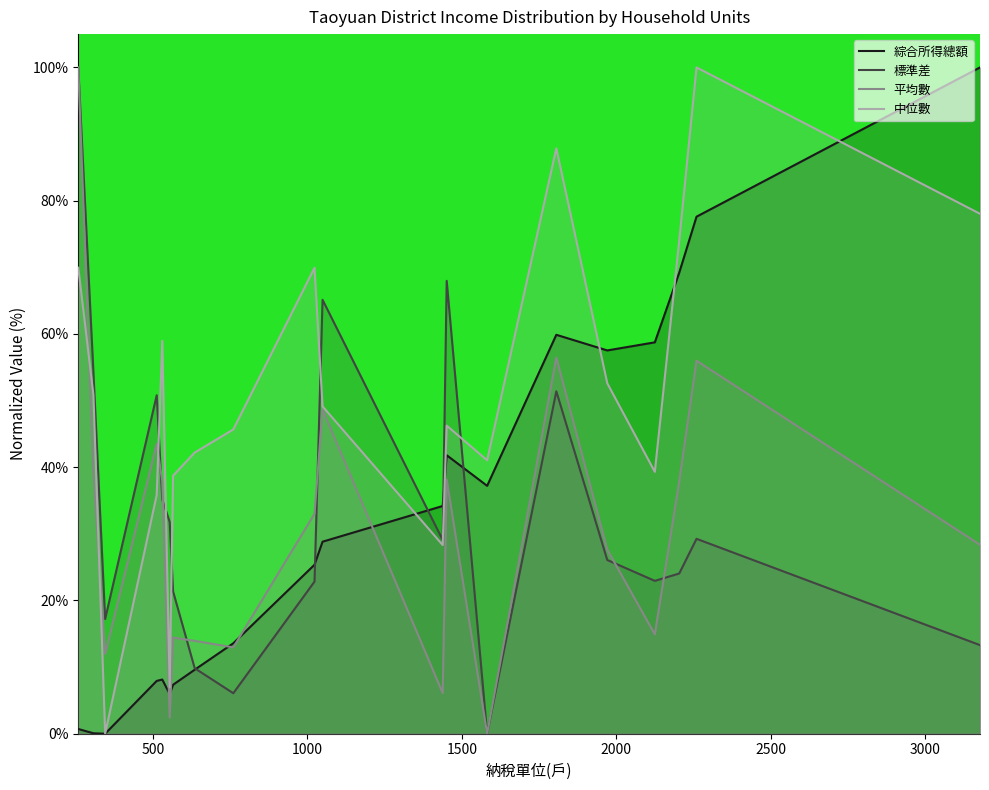

What is the maximum value for 標準差?

100.0